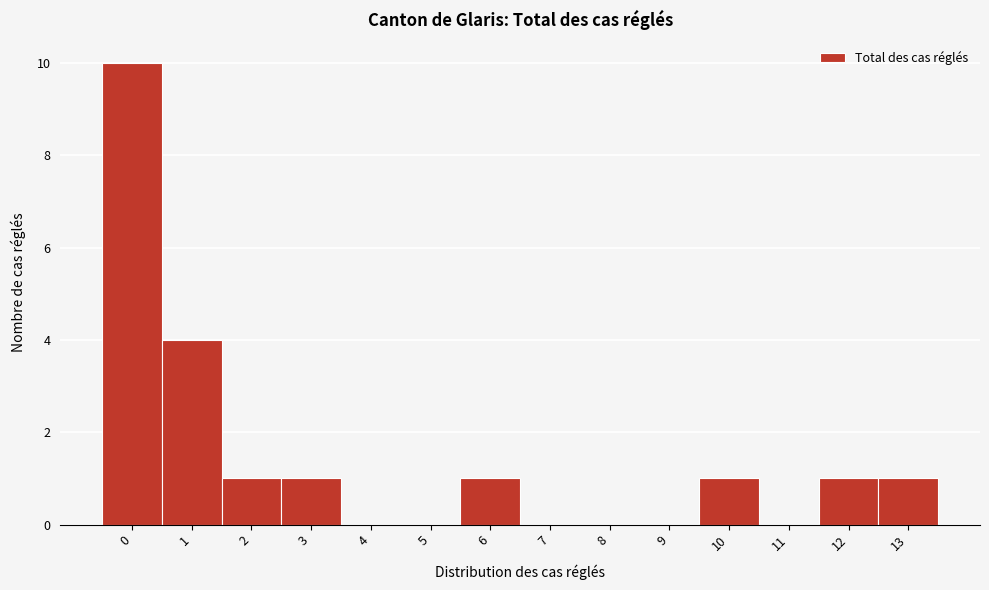

Reading left to right, list all the values displayed in this chart.

0=10	1=4	2=1	3=1	4=0	5=0	6=1	7=0	8=0	9=0	10=1	11=0	12=1	13=1